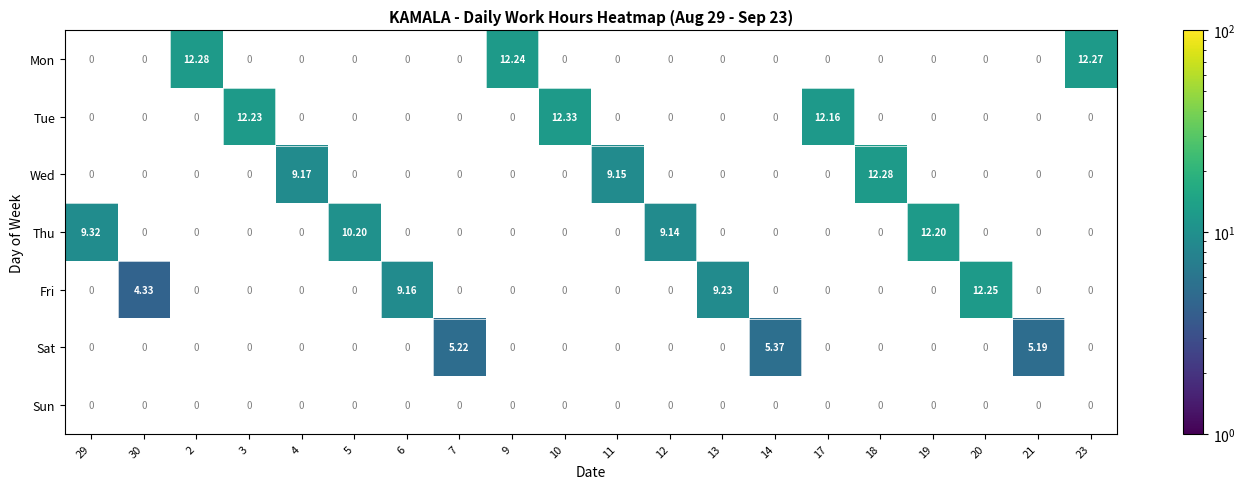

Which series changed the most between 4 and 13?

Fri